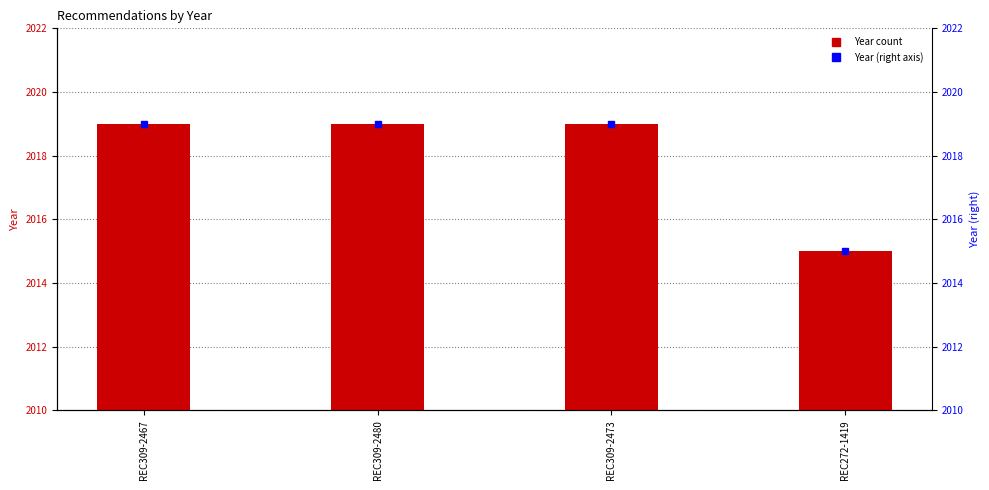

What is the sum of the values at REC309-2480 and REC309-2467?

4038